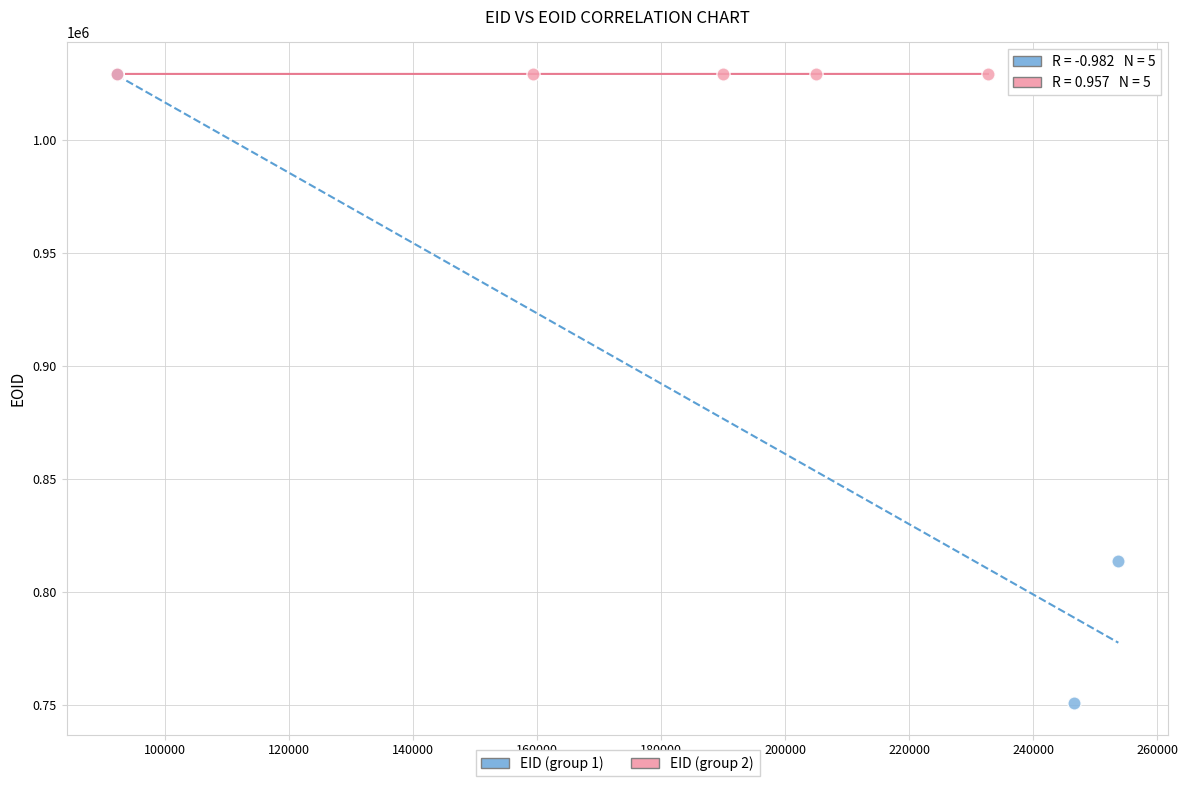

Which series reaches the minimum Y coordinate?

EID (group 1)